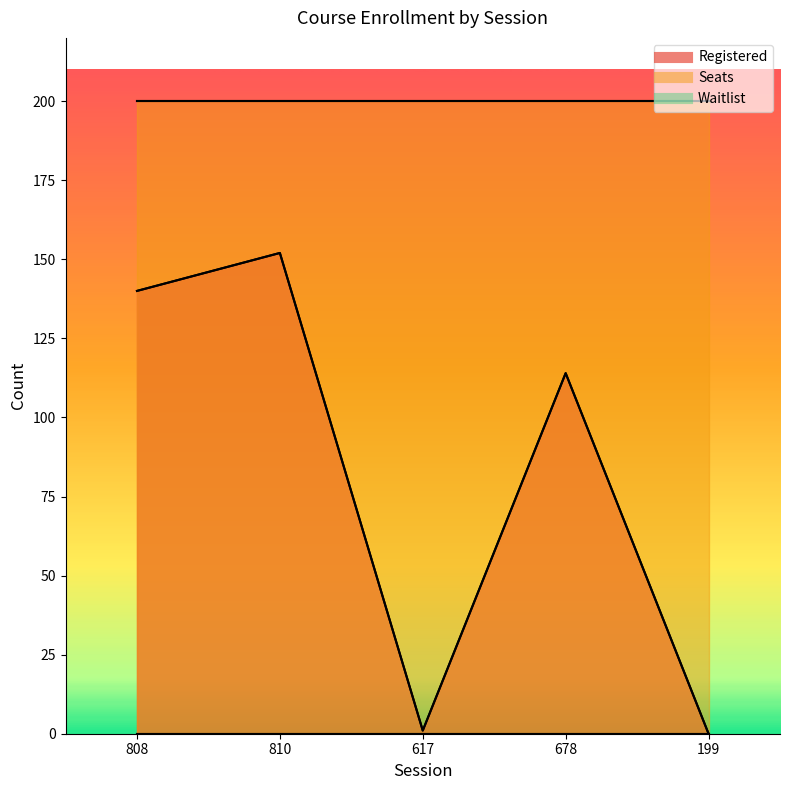

True or false: Registered and Waitlist cross at least once.

False